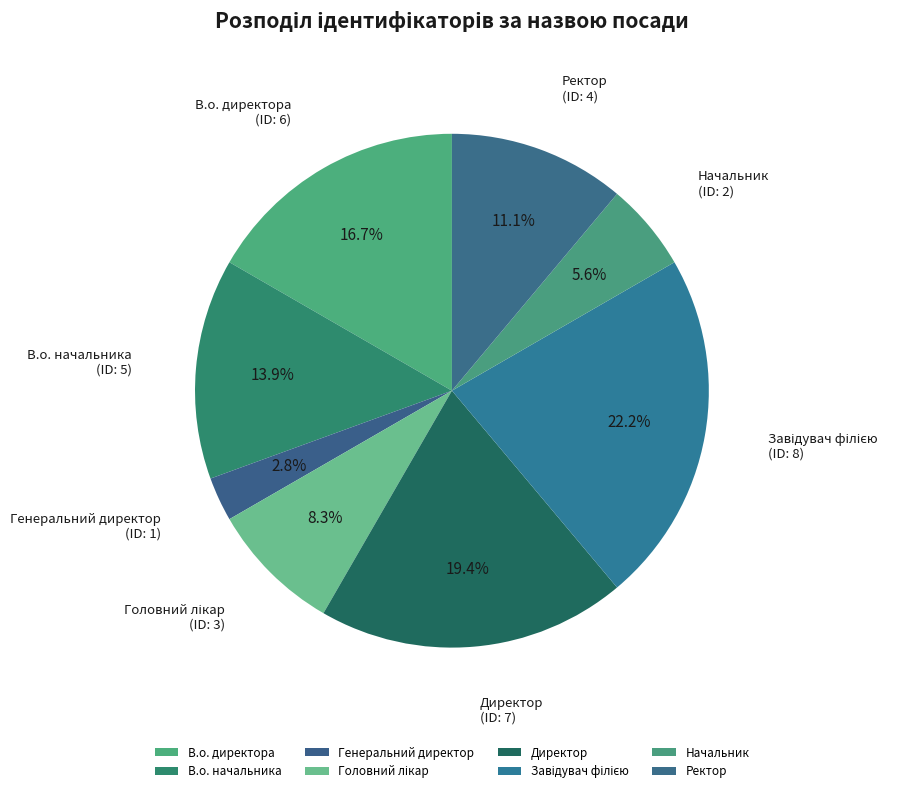

Is there any slice that represents more than half of the pie?

No